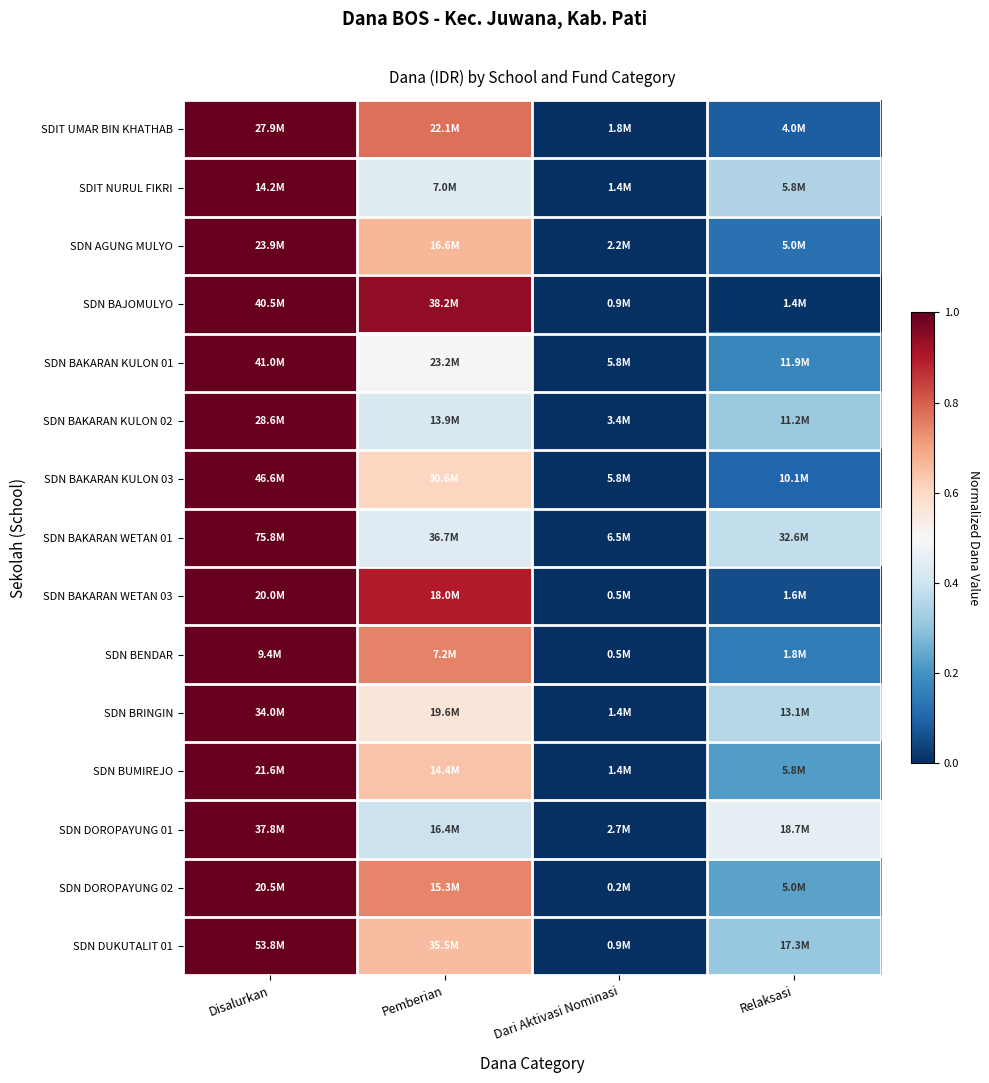

Reading left to right, list all the values displayed in this chart.

SDIT UMAR BIN KHATHAB: Disalurkan=1.0	Pemberian=0.8	Dari Aktivasi Nominasi=0.0	Relaksasi=0.1
SDIT NURUL FIKRI: Disalurkan=1.0	Pemberian=0.4	Dari Aktivasi Nominasi=0.0	Relaksasi=0.4
SDN AGUNG MULYO: Disalurkan=1.0	Pemberian=0.7	Dari Aktivasi Nominasi=0.0	Relaksasi=0.1
SDN BAJOMULYO: Disalurkan=1.0	Pemberian=0.9	Dari Aktivasi Nominasi=0.0	Relaksasi=0.0
SDN BAKARAN KULON 01: Disalurkan=1.0	Pemberian=0.5	Dari Aktivasi Nominasi=0.0	Relaksasi=0.2
SDN BAKARAN KULON 02: Disalurkan=1.0	Pemberian=0.4	Dari Aktivasi Nominasi=0.0	Relaksasi=0.3
SDN BAKARAN KULON 03: Disalurkan=1.0	Pemberian=0.6	Dari Aktivasi Nominasi=0.0	Relaksasi=0.1
SDN BAKARAN WETAN 01: Disalurkan=1.0	Pemberian=0.4	Dari Aktivasi Nominasi=0.0	Relaksasi=0.4
SDN BAKARAN WETAN 03: Disalurkan=1.0	Pemberian=0.9	Dari Aktivasi Nominasi=0.0	Relaksasi=0.1
SDN BENDAR: Disalurkan=1.0	Pemberian=0.7	Dari Aktivasi Nominasi=0.0	Relaksasi=0.1
SDN BRINGIN: Disalurkan=1.0	Pemberian=0.6	Dari Aktivasi Nominasi=0.0	Relaksasi=0.4
SDN BUMIREJO: Disalurkan=1.0	Pemberian=0.6	Dari Aktivasi Nominasi=0.0	Relaksasi=0.2
SDN DOROPAYUNG 01: Disalurkan=1.0	Pemberian=0.4	Dari Aktivasi Nominasi=0.0	Relaksasi=0.5
SDN DOROPAYUNG 02: Disalurkan=1.0	Pemberian=0.7	Dari Aktivasi Nominasi=0.0	Relaksasi=0.2
SDN DUKUTALIT 01: Disalurkan=1.0	Pemberian=0.7	Dari Aktivasi Nominasi=0.0	Relaksasi=0.3